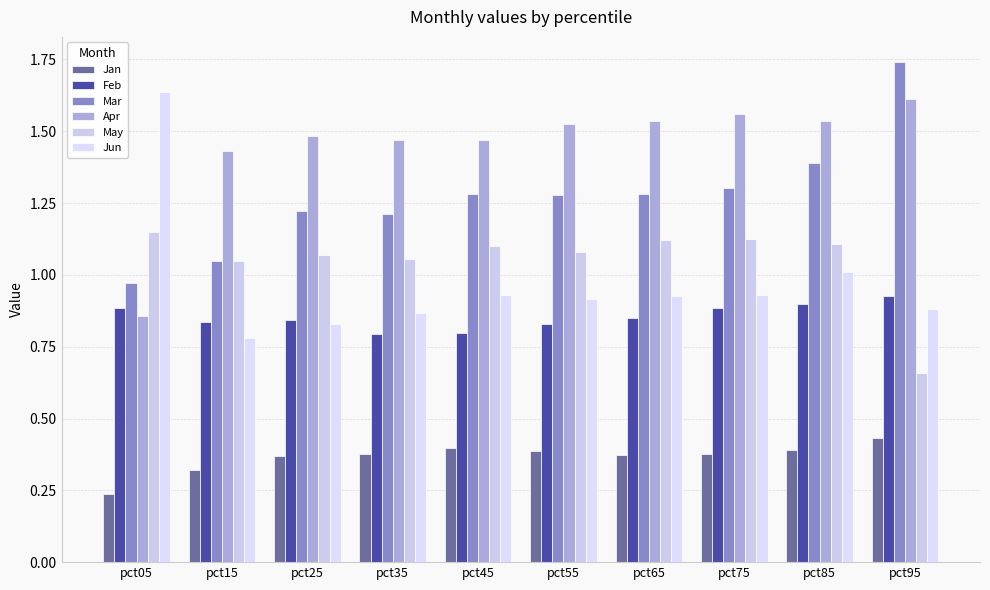

True or false: Mar has a value of 0.2 at pct05.

False